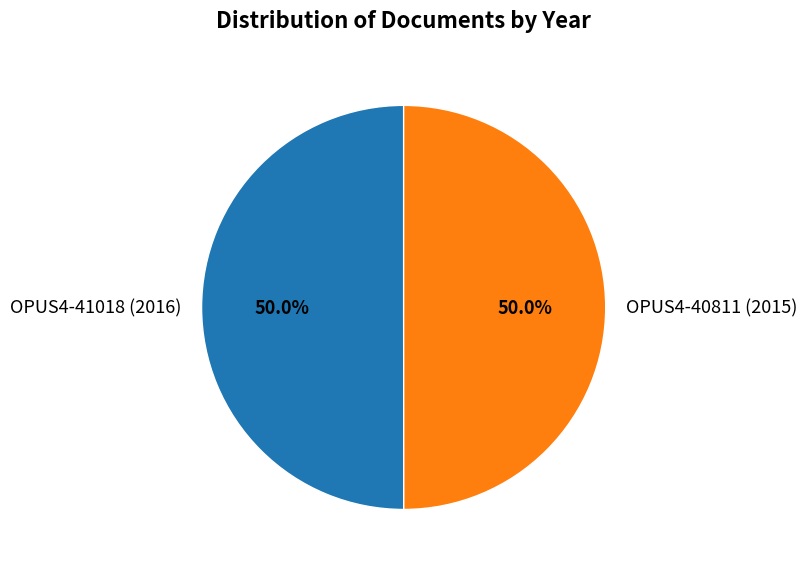

True or false: OPUS4-41018 (2016) accounts for 50% of the total.

True